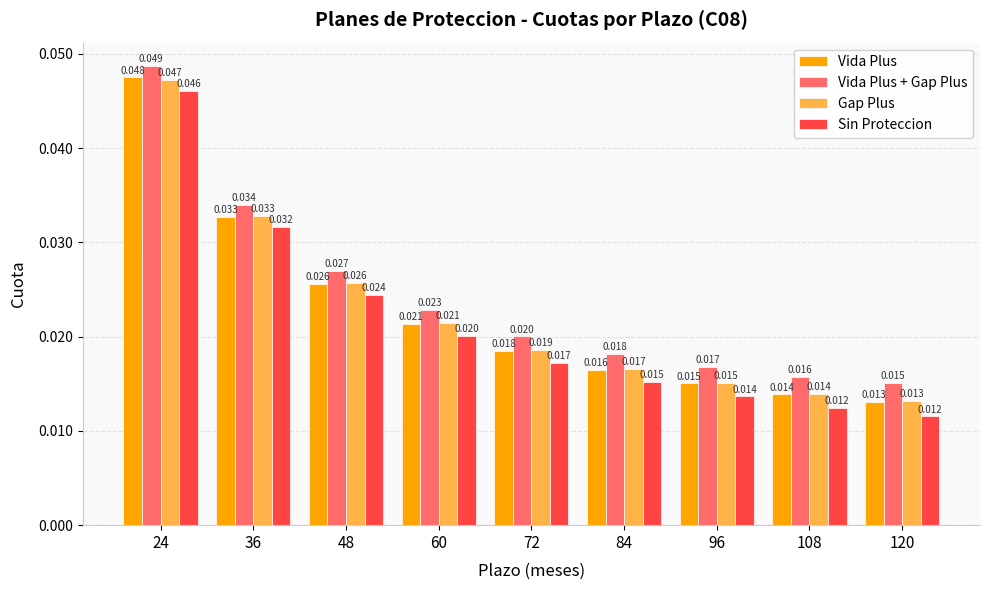

Are the bars grouped side by side (vs. stacked)?

Yes